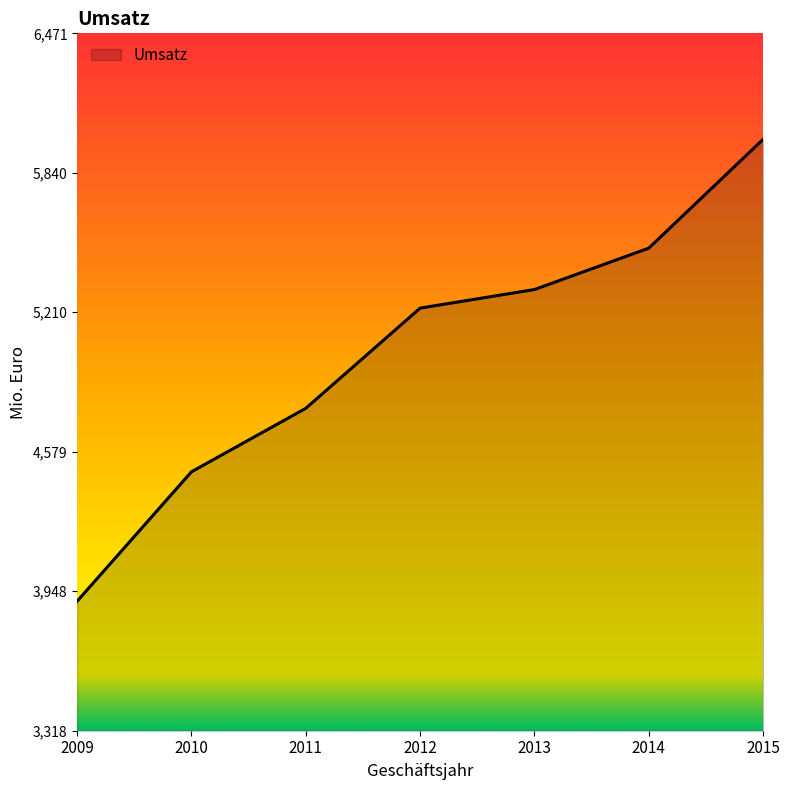

Reading left to right, extract all data points from this chart.

3904	4489	4776	5229	5313	5500	5992